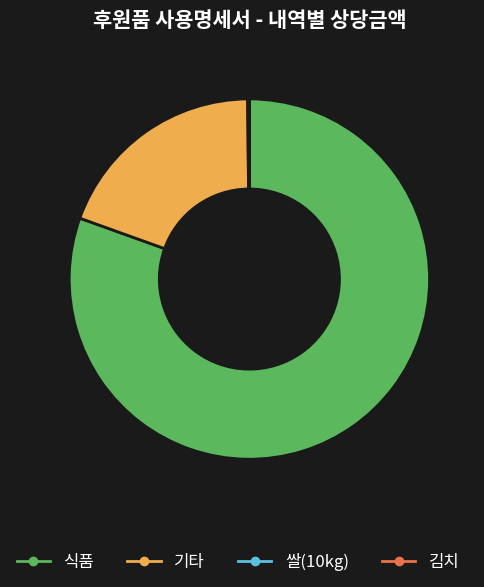

True or false: 식품 accounts for 81% of the total.

True